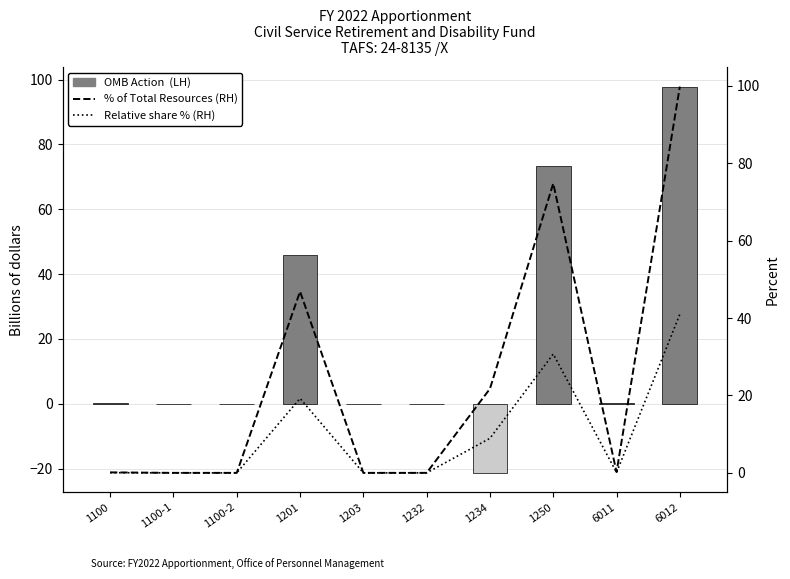

Reading left to right, extract all data points from this chart.

OMB Action (LH): 1100=0.1	1100-1=0.0	1100-2=0.0	1201=45.9	1203=0.0	1232=-0.0	1234=-21.3	1250=73.3	6011=0.2	6012=97.9
% of Total Resources (RH): 1100=0.1	1100-1=0.0	1100-2=0.0	1201=46.8	1203=0.0	1232=0.0	1234=21.7	1250=74.8	6011=0.2	6012=99.8
Relative share % (RH): 1100=0.1	1100-1=0.0	1100-2=0.0	1201=19.2	1203=0.0	1232=0.0	1234=8.9	1250=30.7	6011=0.1	6012=41.0